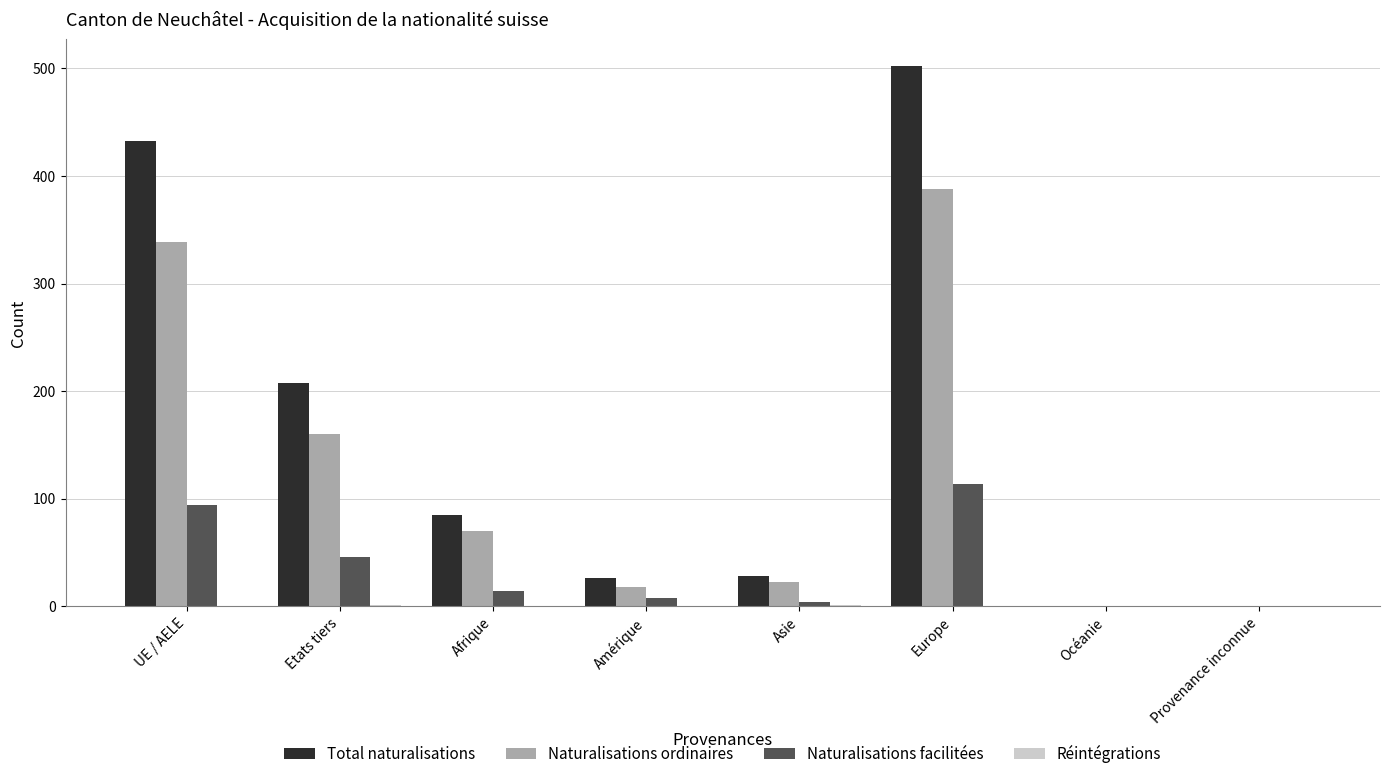

What is the sum of all Total naturalisations values?

1282